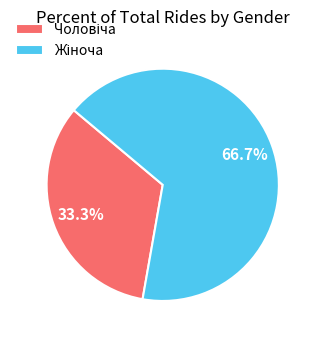

Is there a majority slice in this chart?

Yes